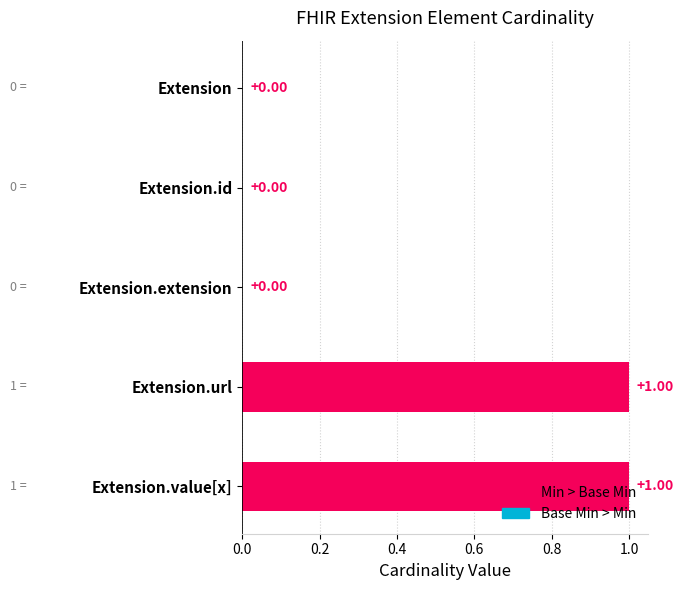

What is the change in value from Extension.id to Extension.url?

+1